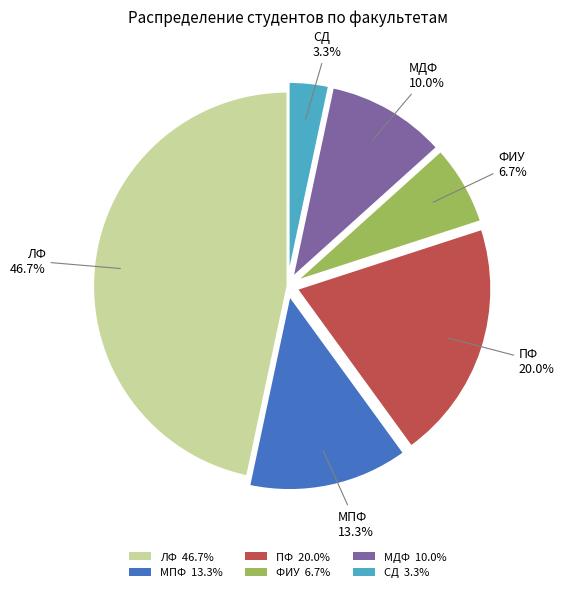

What percentage is the МДФ slice, to the nearest percent?

10%